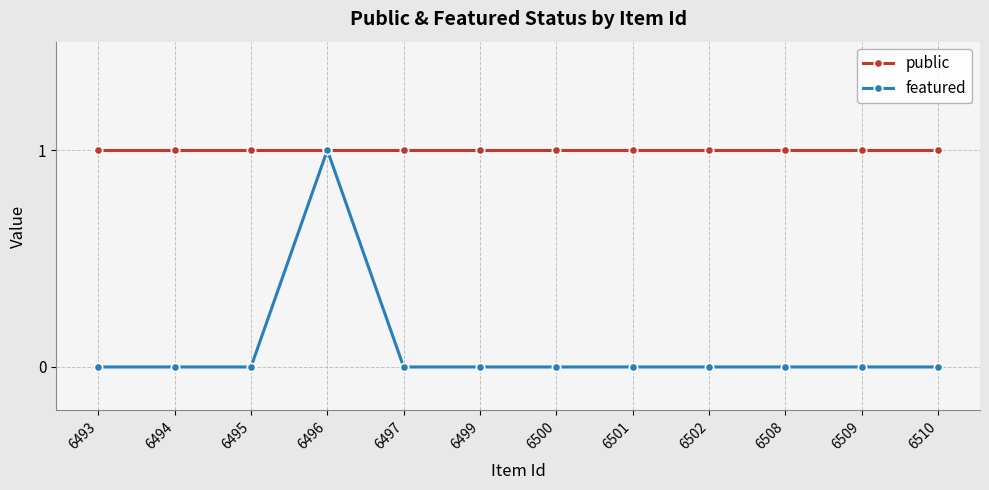

The featured series shows 0 at 6494. True or false?

True